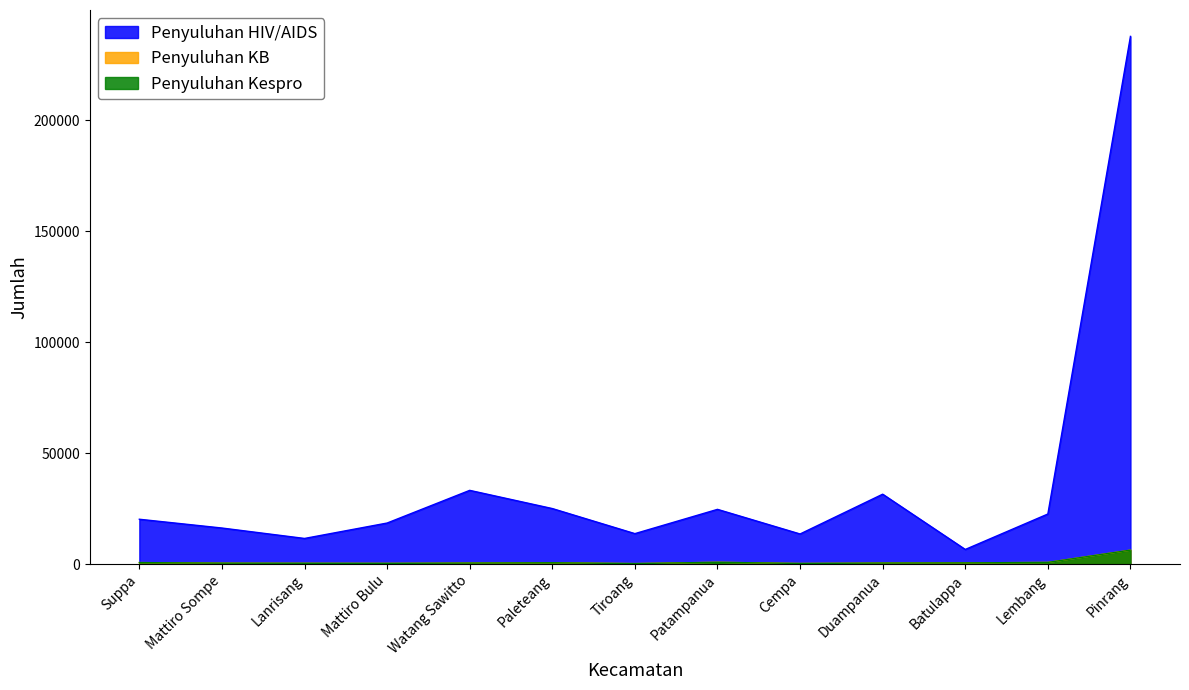

How many interior local valleys does the Penyuluhan KB series have?

3